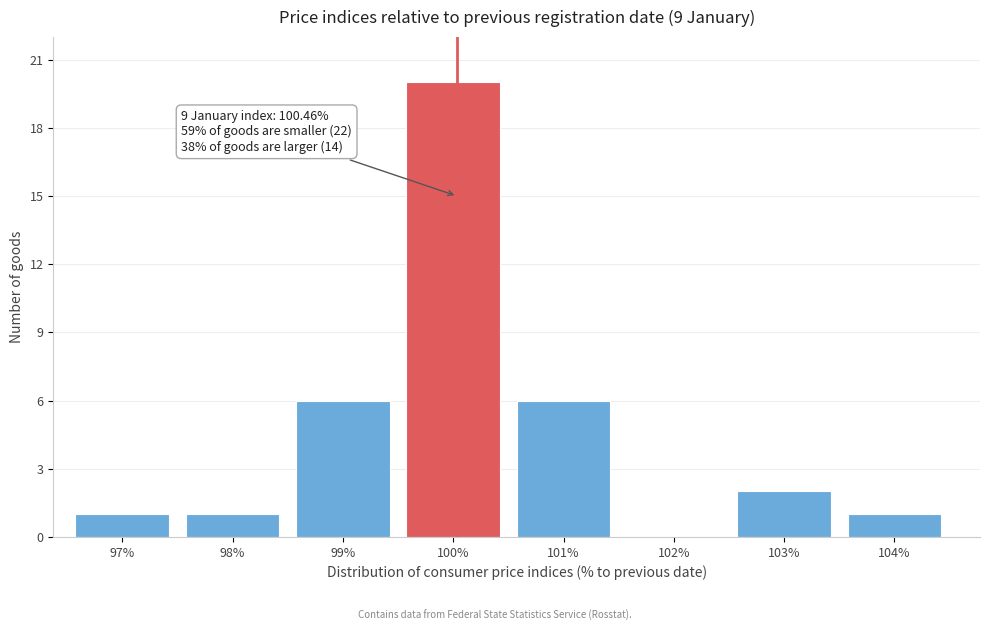

Reading right to left, what are all the values shown in this chart?

104%=1	103%=2	102%=0	101%=6	100%=20	99%=6	98%=1	97%=1